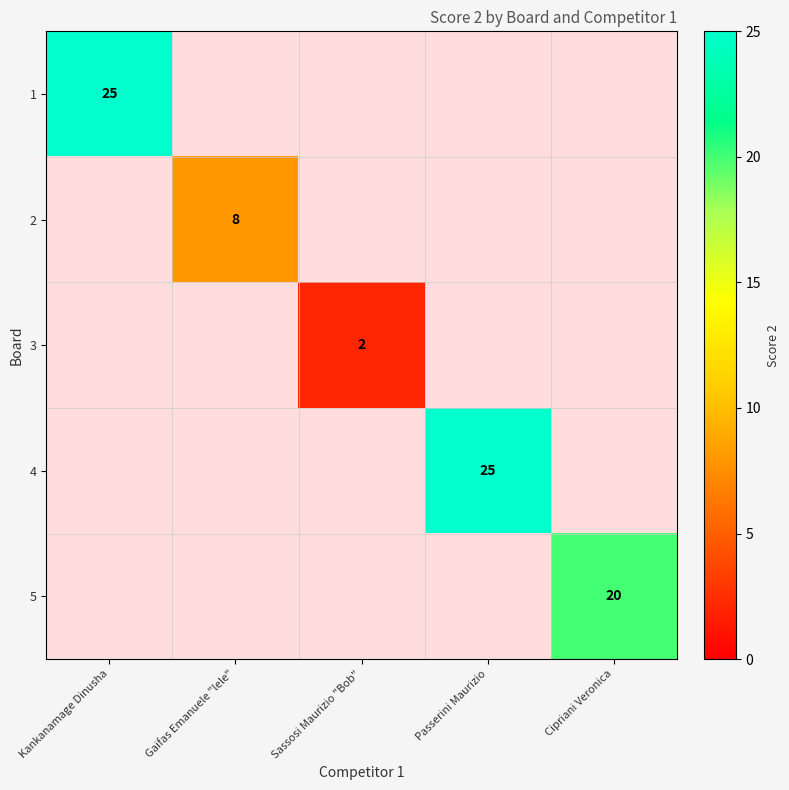

The 3 series shows 3 at Sassosi Maurizio "Bob". True or false?

False